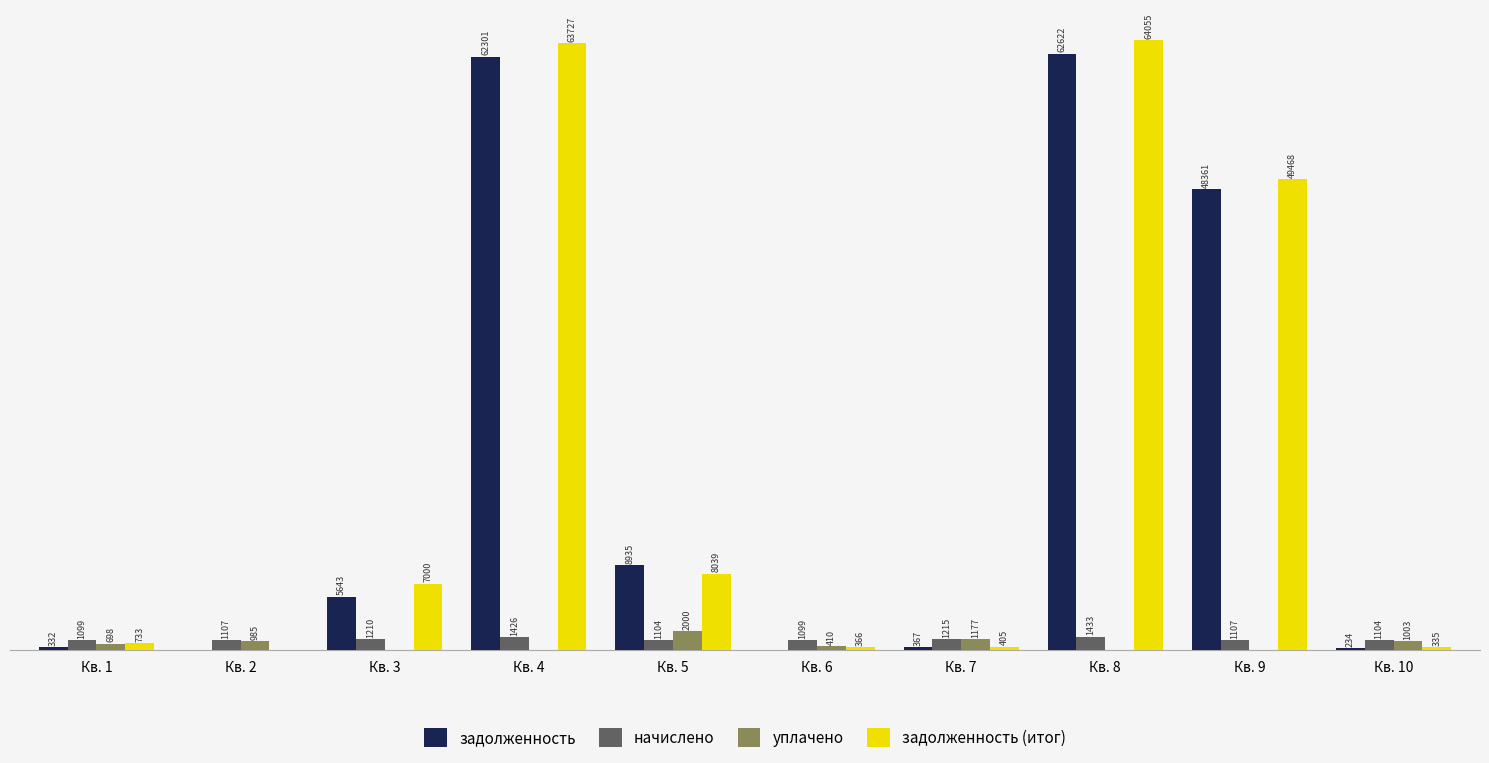

At which category is the sum across all series the highest?

Кв. 8